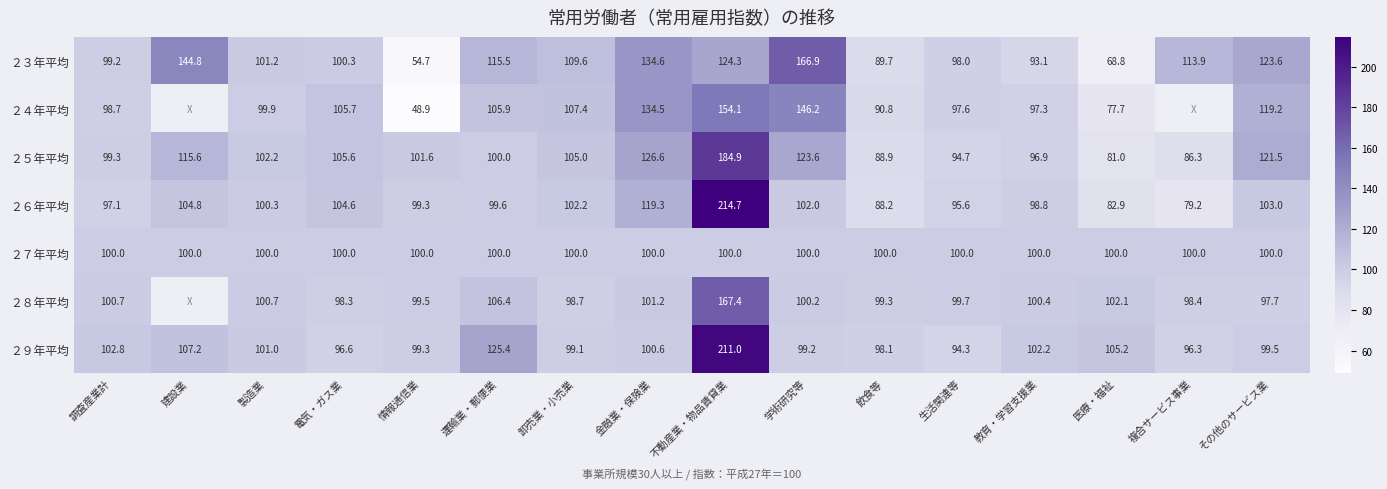

Rank the categories by ２９年平均 value from highest to lowest.

不動産業・物品賃貸業, 運輸業・郵便業, 建設業, 医療・福祉, 調査産業計, 教育・学習支援業, 製造業, 金融業・保険業, その他のサービス業, 情報通信業, 学術研究等, 卸売業・小売業, 飲食等, 電気・ガス業, 複合サービス事業, 生活関連等